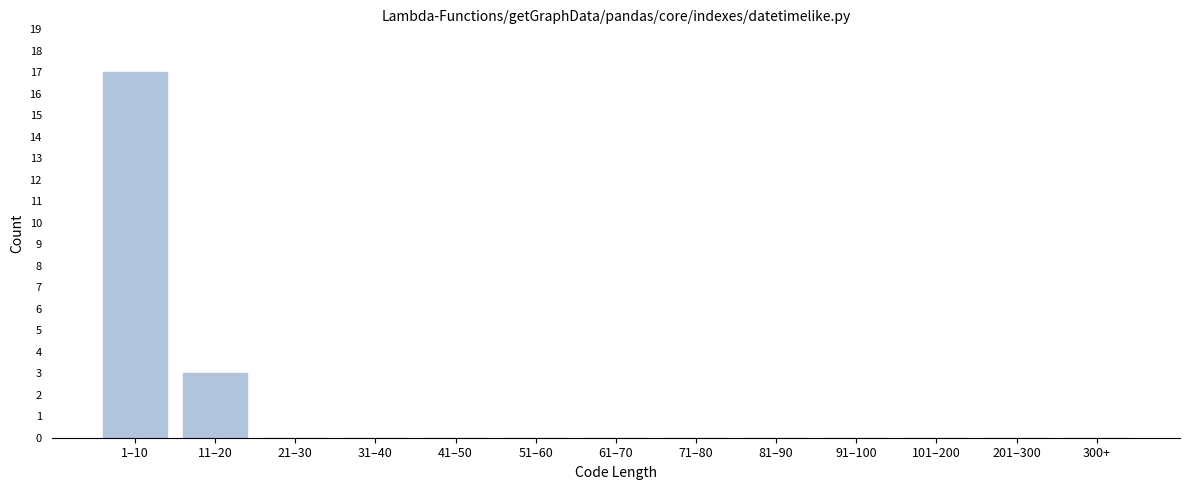

Reading left to right, transcribe all the data shown in this chart.

1–10=17	11–20=3	21–30=0	31–40=0	41–50=0	51–60=0	61–70=0	71–80=0	81–90=0	91–100=0	101–200=0	201–300=0	300+=0